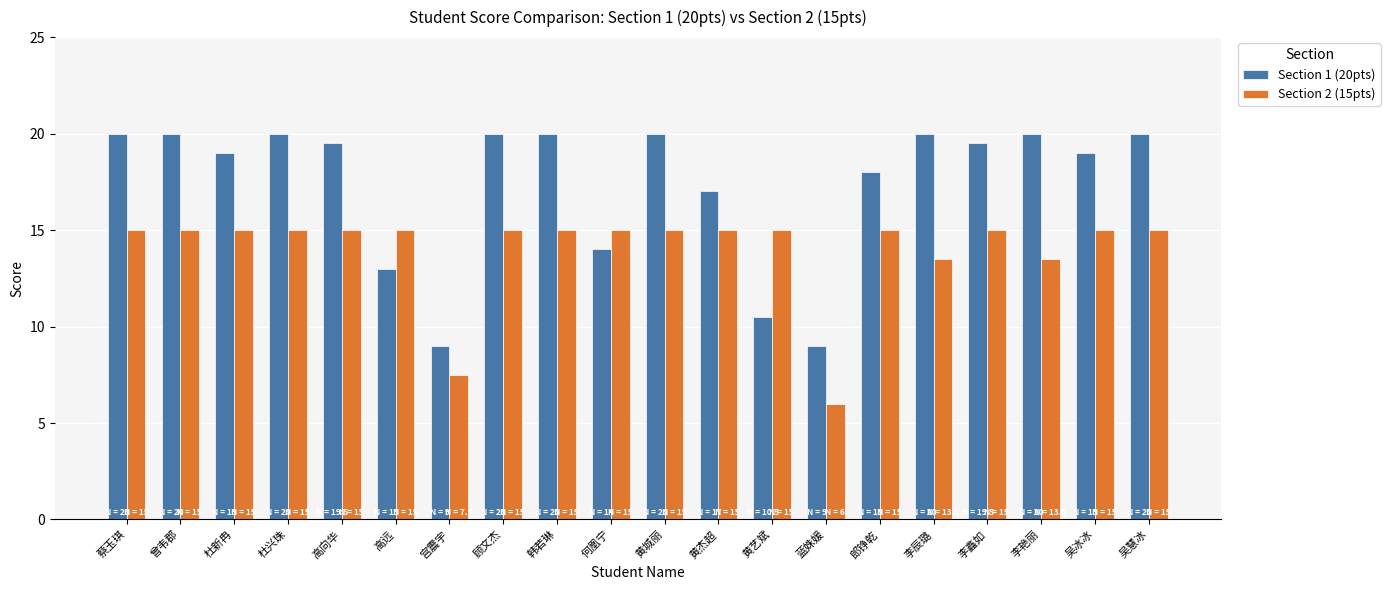

Rank the series by their maximum value, from highest to lowest.

Section 1 (20pts), Section 2 (15pts)